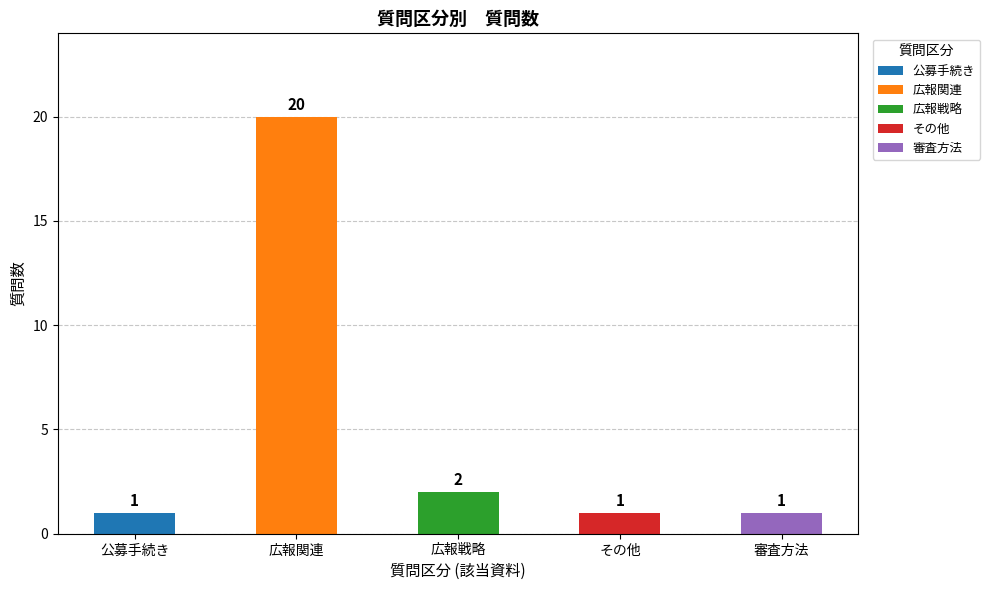

What is the smallest value displayed?

1